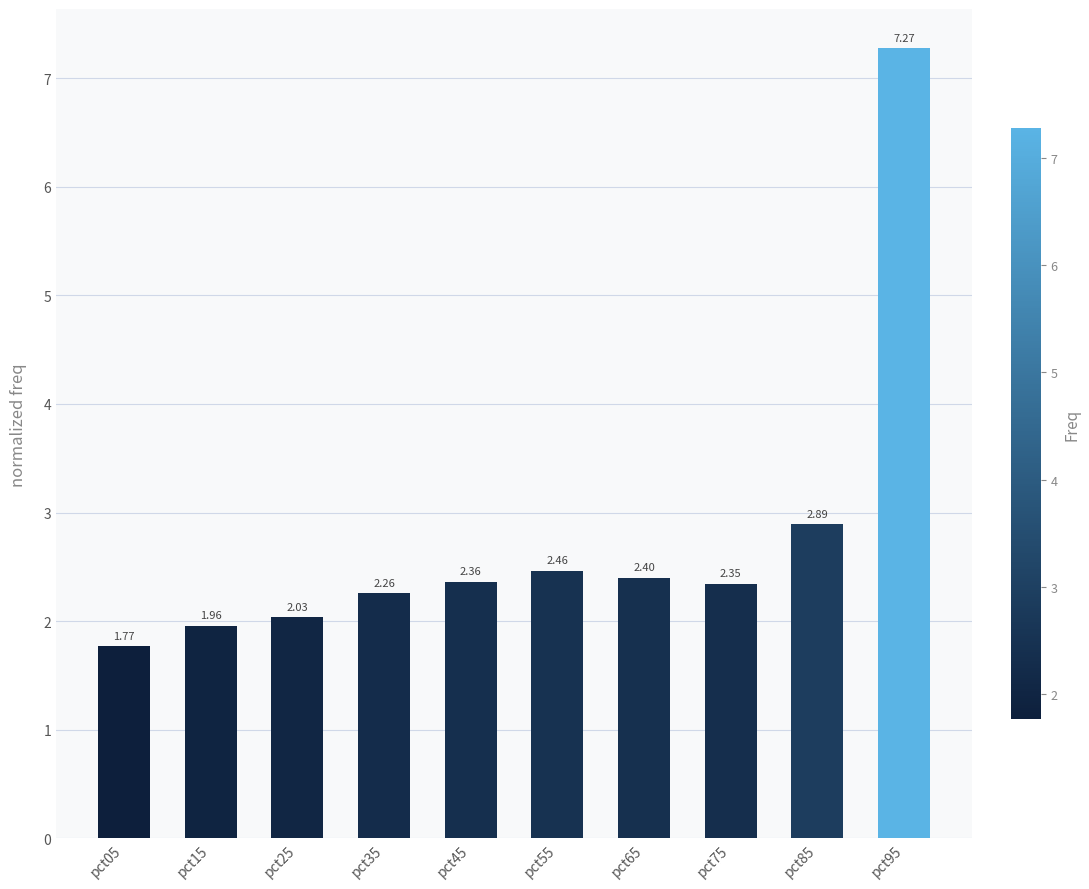

Approximately how many times larger is the value at pct05 compared to pct85?

0.6